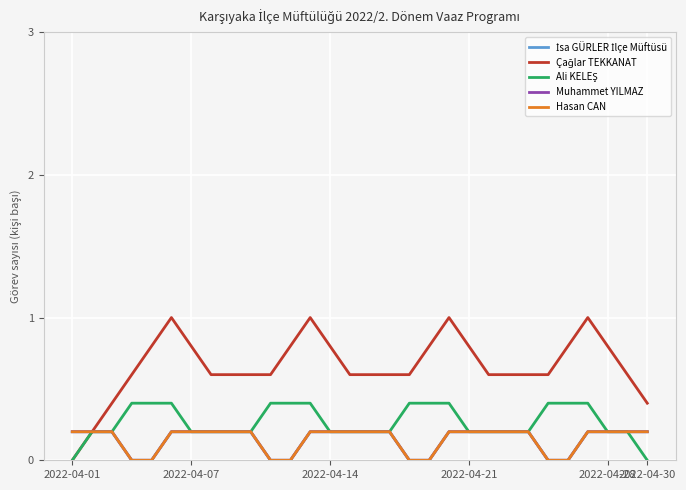

Does the chart have visible grid lines?

Yes